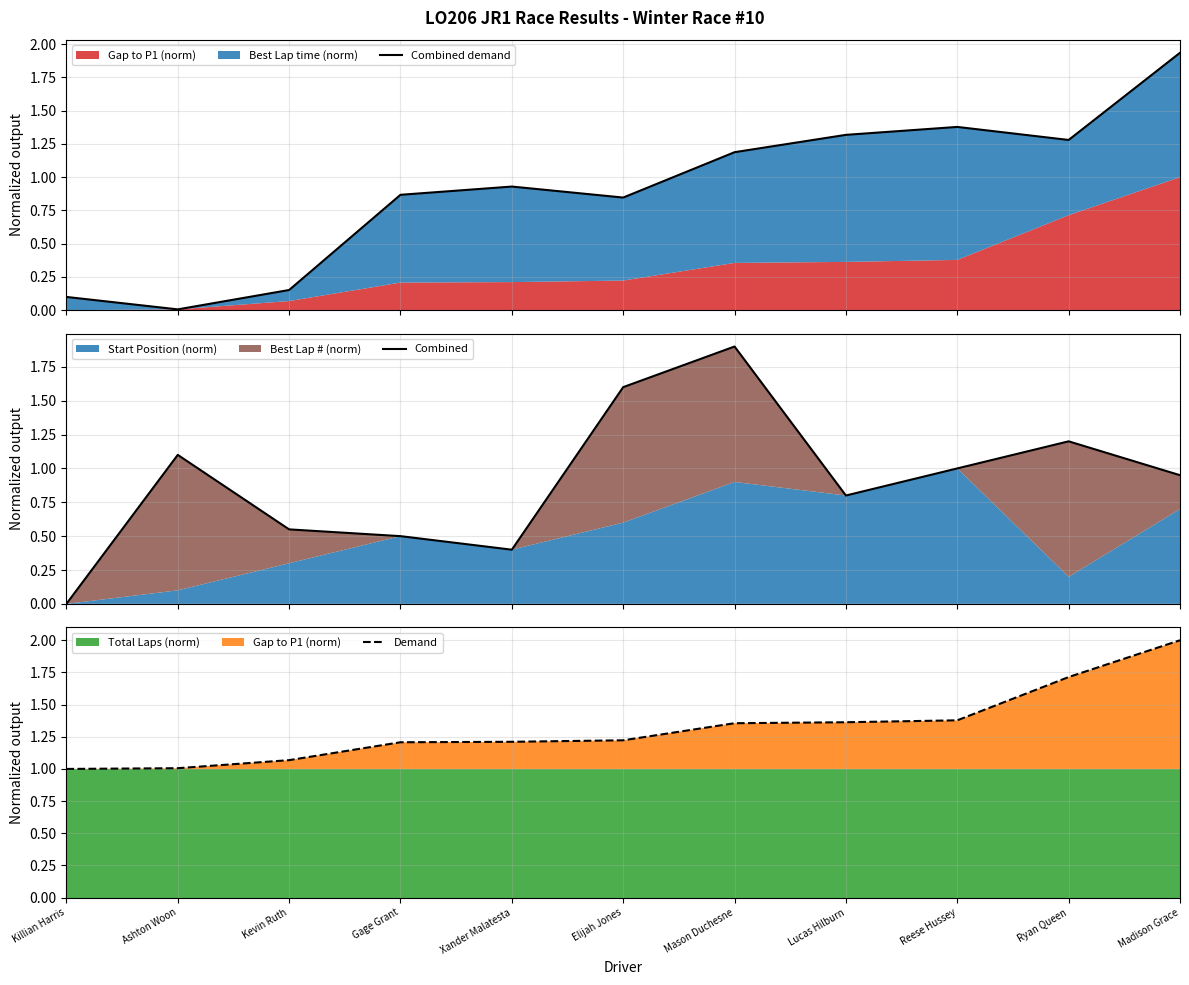

How many interior local valleys does the Combined series have?

2